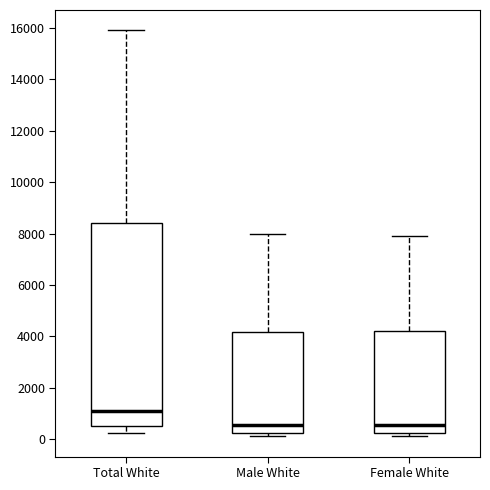

Comparing the boxes themselves (not the whiskers), which one is the tallest?

Total White